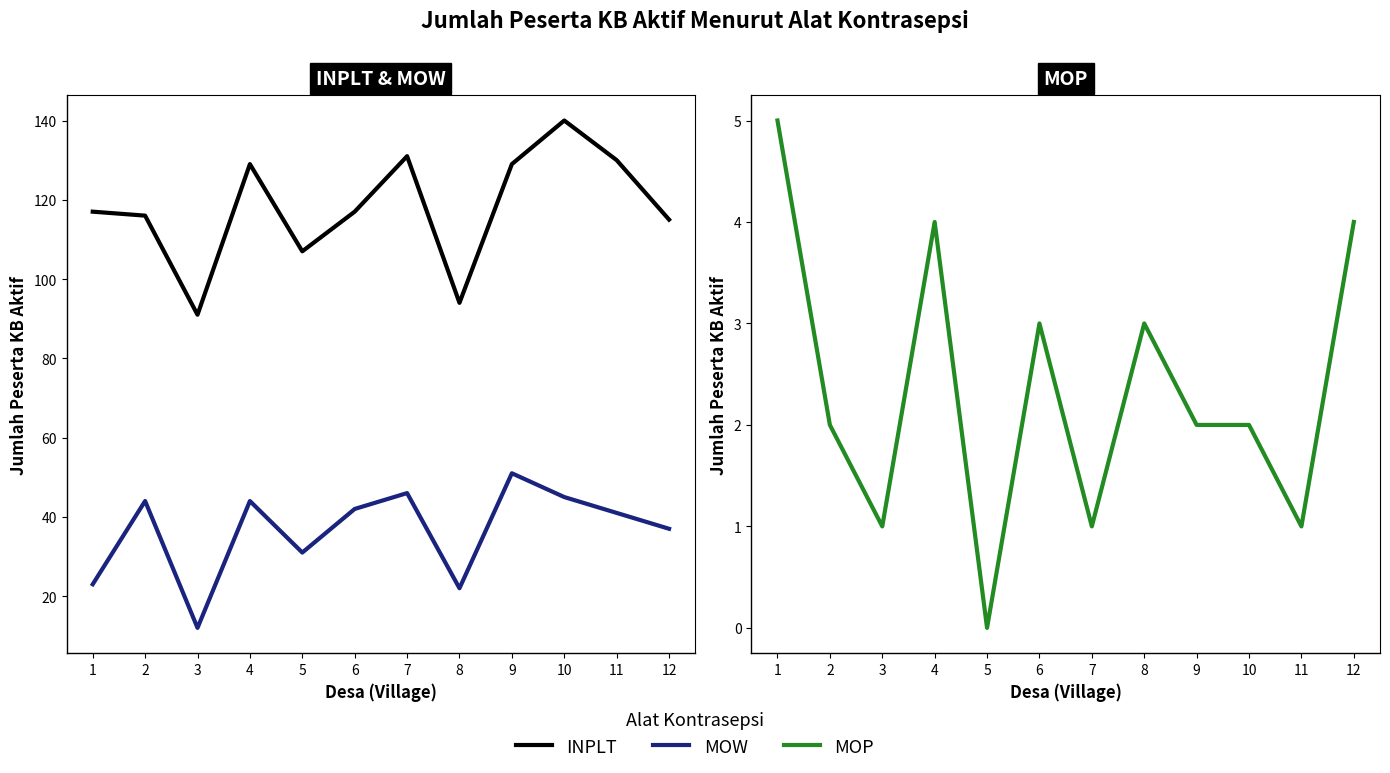

The value of MOP at 9 is 2. True or false?

True